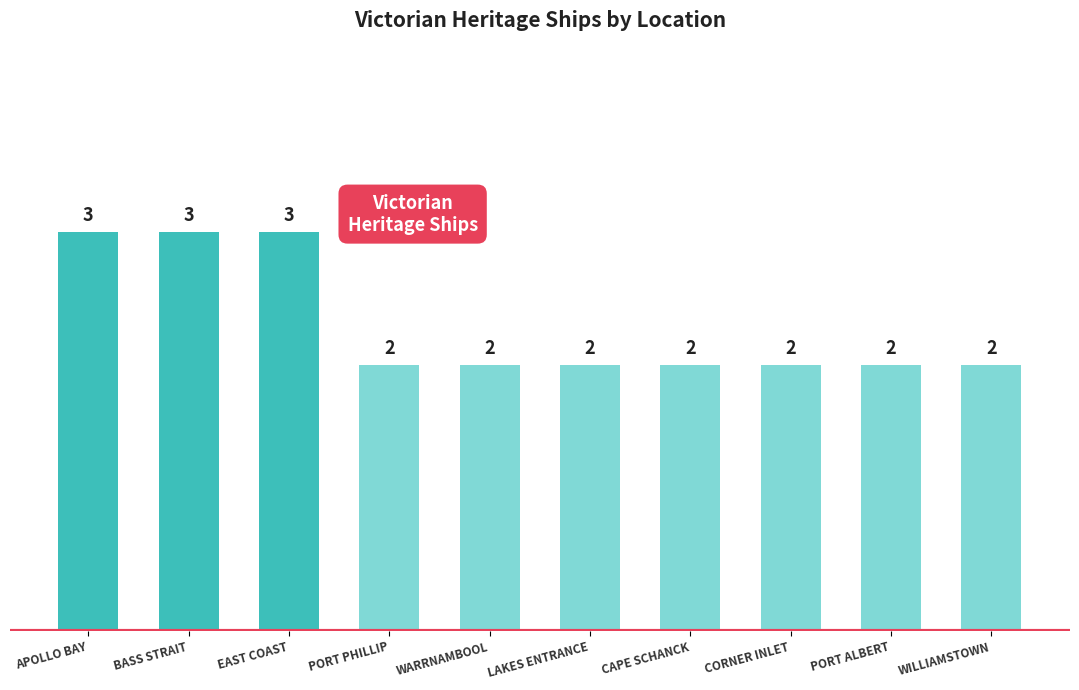

Reading left to right, extract all data points from this chart.

APOLLO BAY=3	BASS STRAIT=3	EAST COAST=3	PORT PHILLIP=2	WARRNAMBOOL=2	LAKES ENTRANCE=2	CAPE SCHANCK=2	CORNER INLET=2	PORT ALBERT=2	WILLIAMSTOWN=2